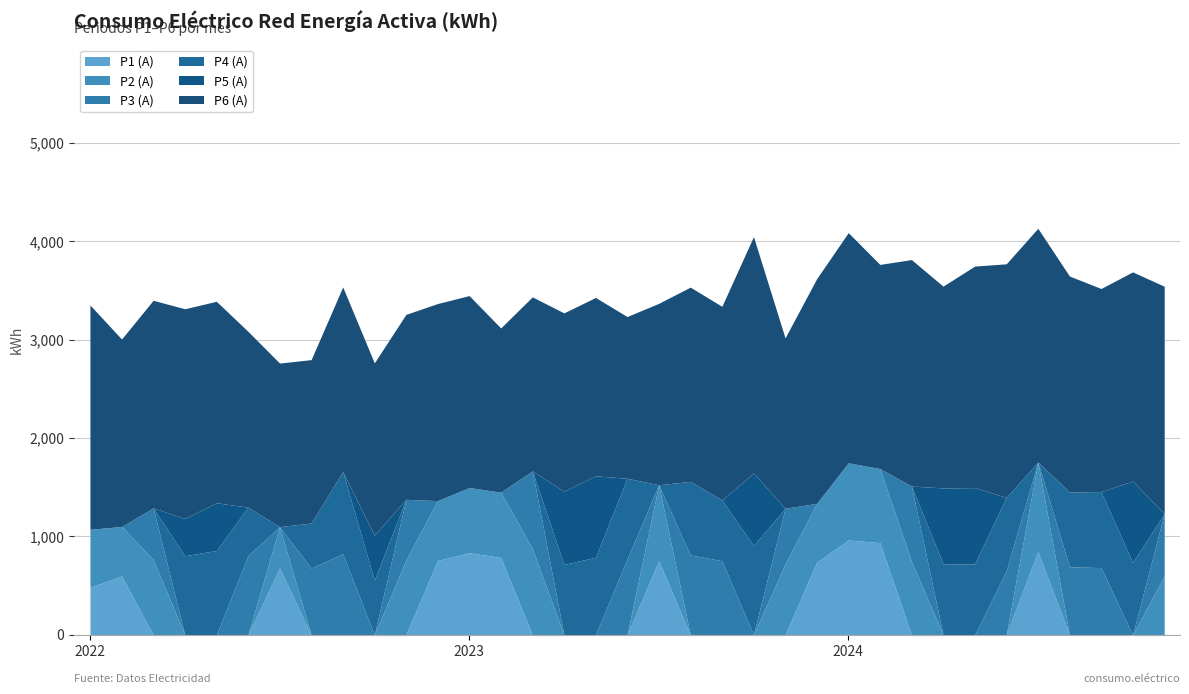

What position from the left is 2024-10?

34